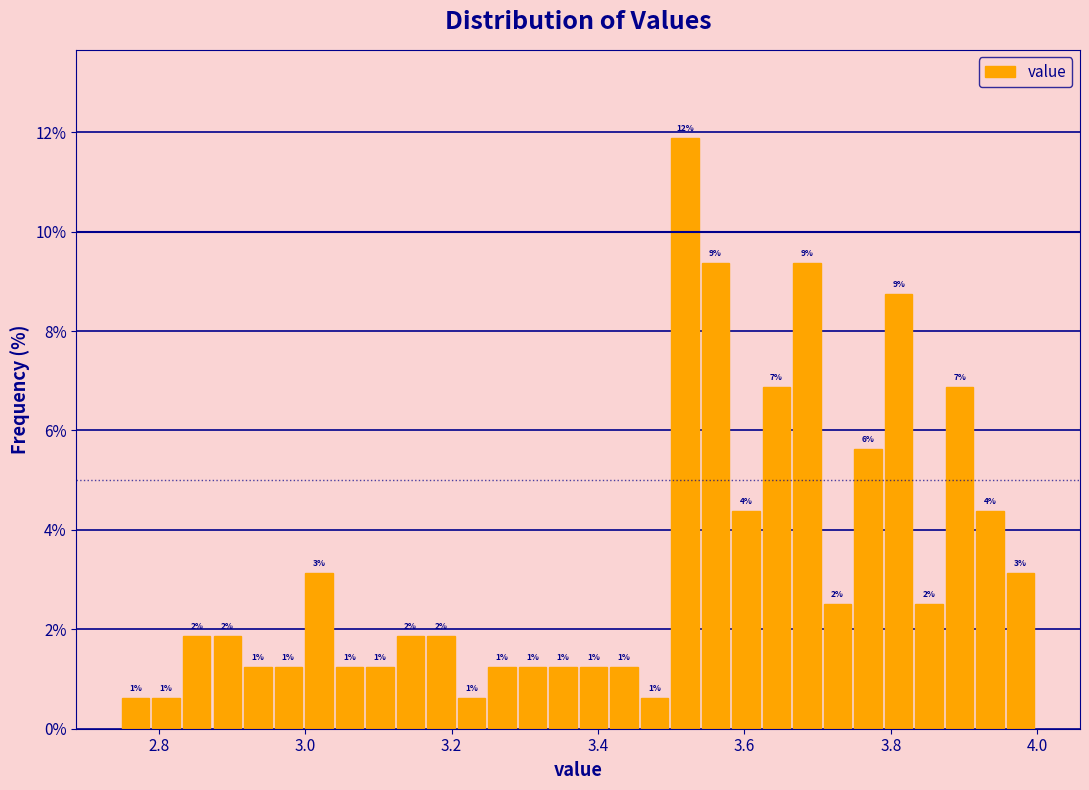

Around what value on the x-axis is the tallest bar? Give the approximate position of its centre, as read against the axis.

3.52